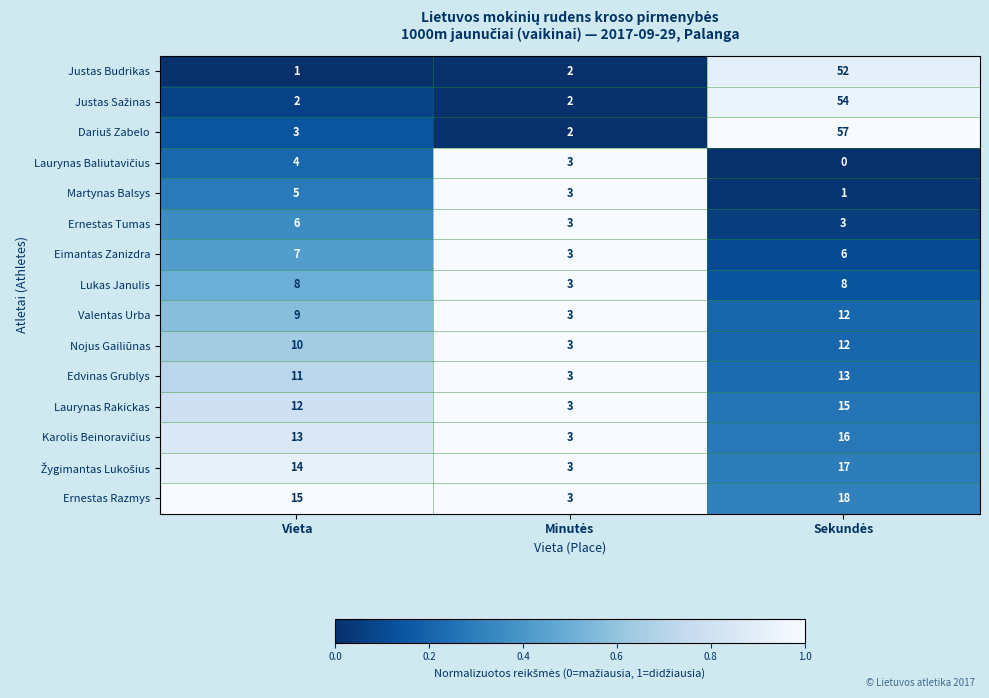

The Justas Budrikas series shows 1 at Vieta. True or false?

True